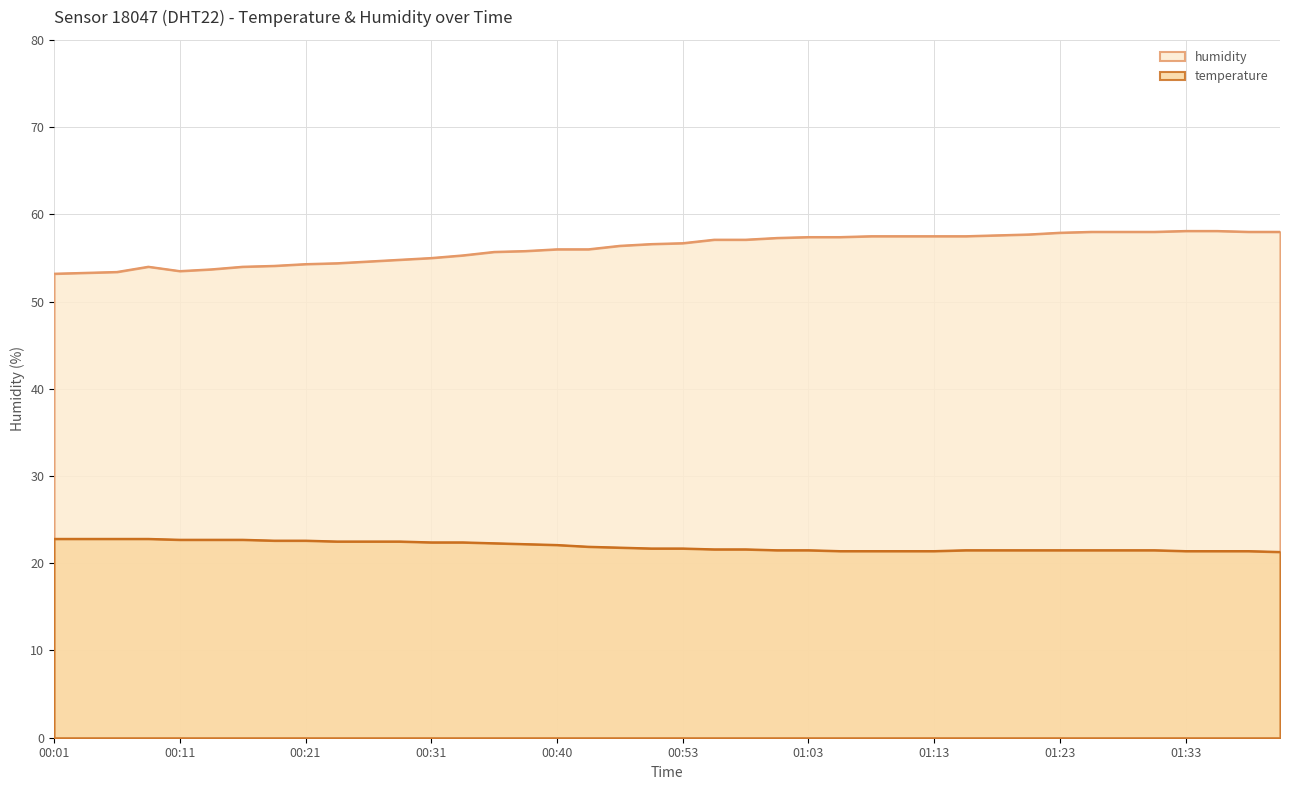

List the series in order of their overall mean, highest first.

humidity, temperature